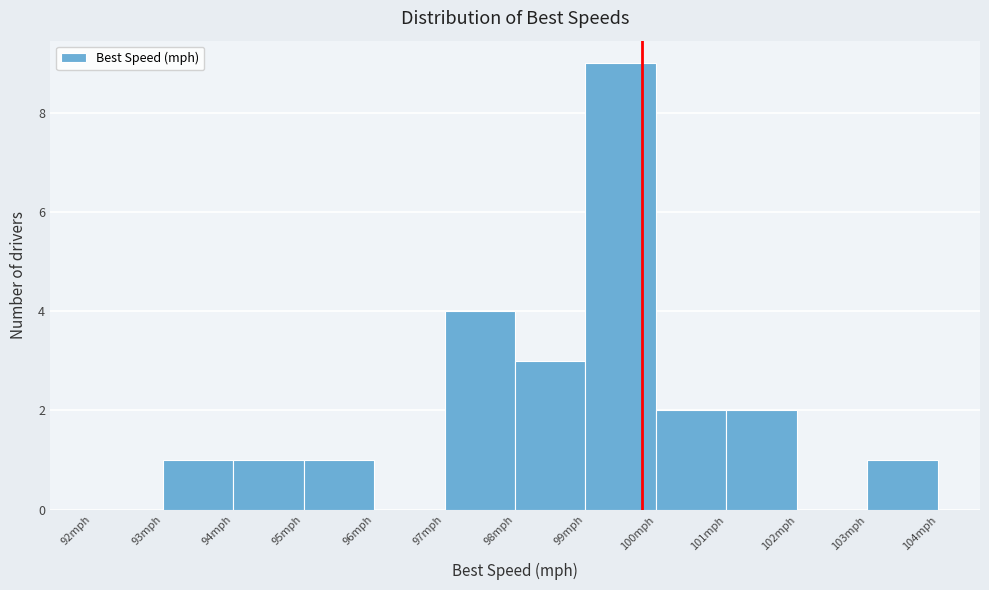

What is the height of the bar covering 103 to 104 on the x-axis? The values are not printed on the chart, so give them approximately, as read against the axis.

1